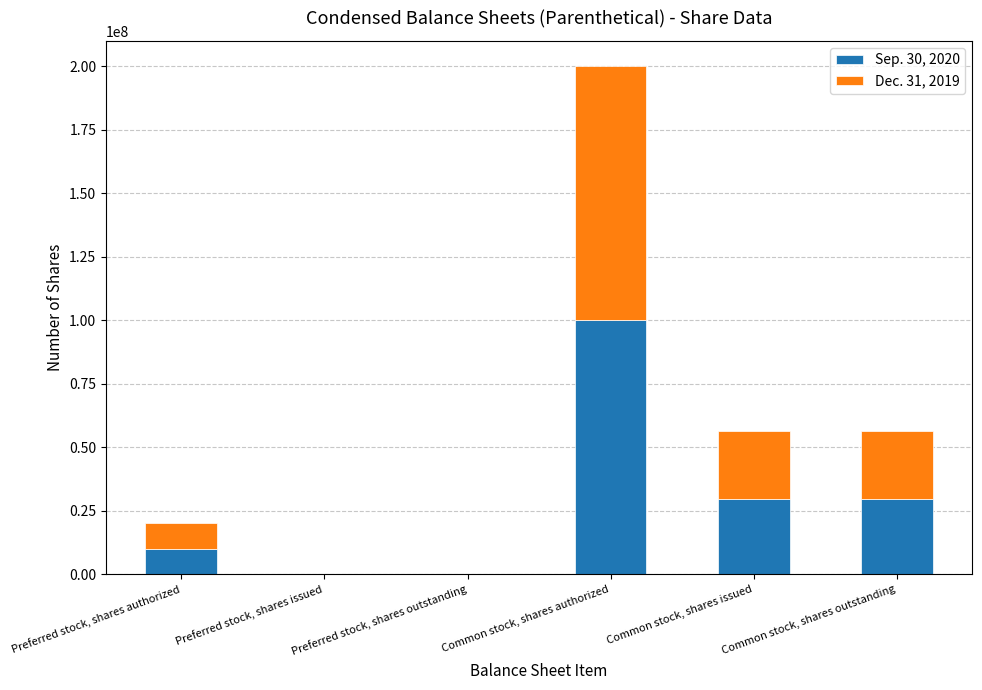

Is it true that Sep. 30, 2020 equals 19101583 at Common stock, shares issued?

False